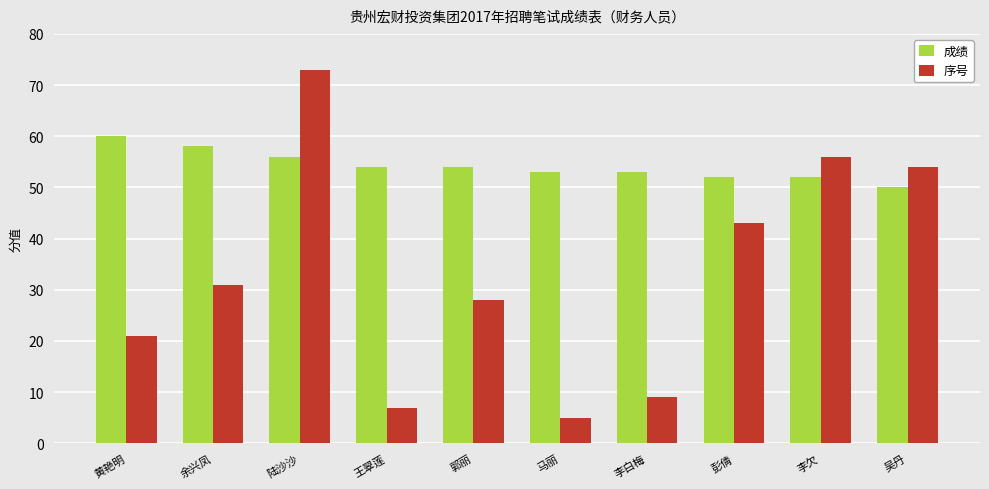

Which category has the lowest value in the 成绩 series?

吴丹